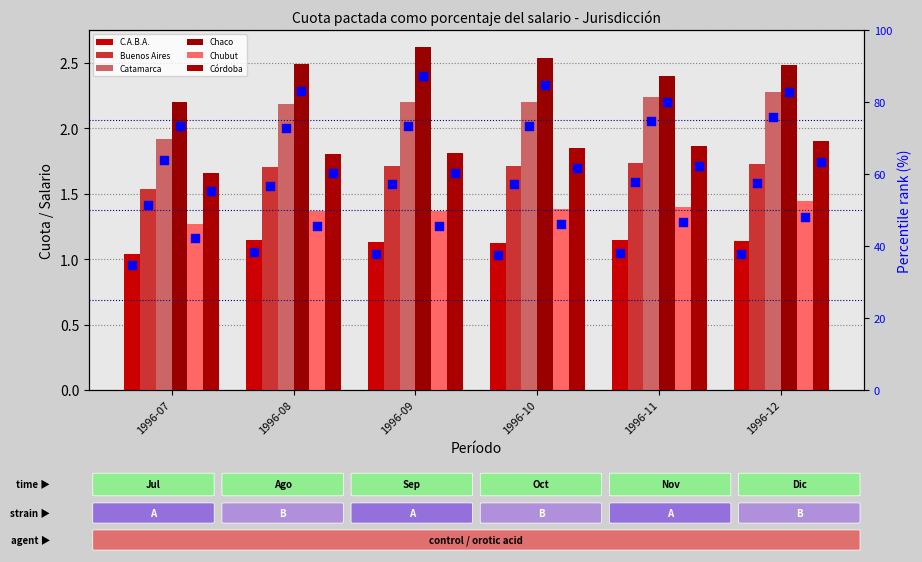

At how many categories does at least one series exceed 1?

6